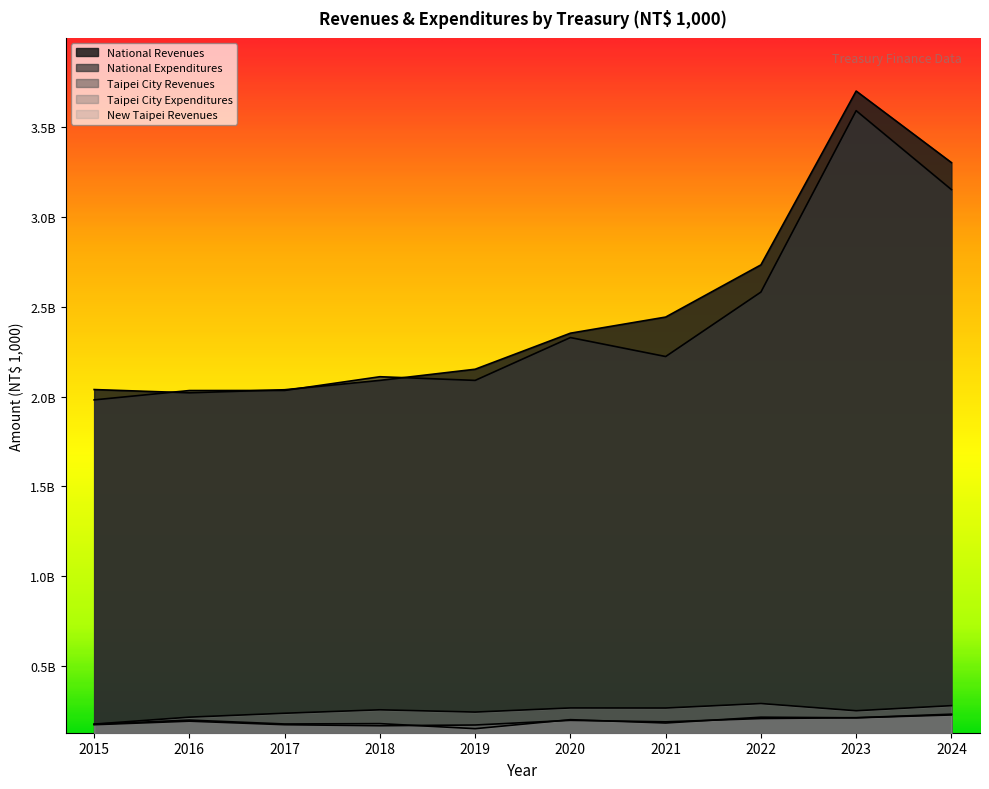

List the labels in order of Taipei City Revenues value, largest first.

2024, 2023, 2022, 2020, 2016, 2021, 2017, 2015, 2019, 2018